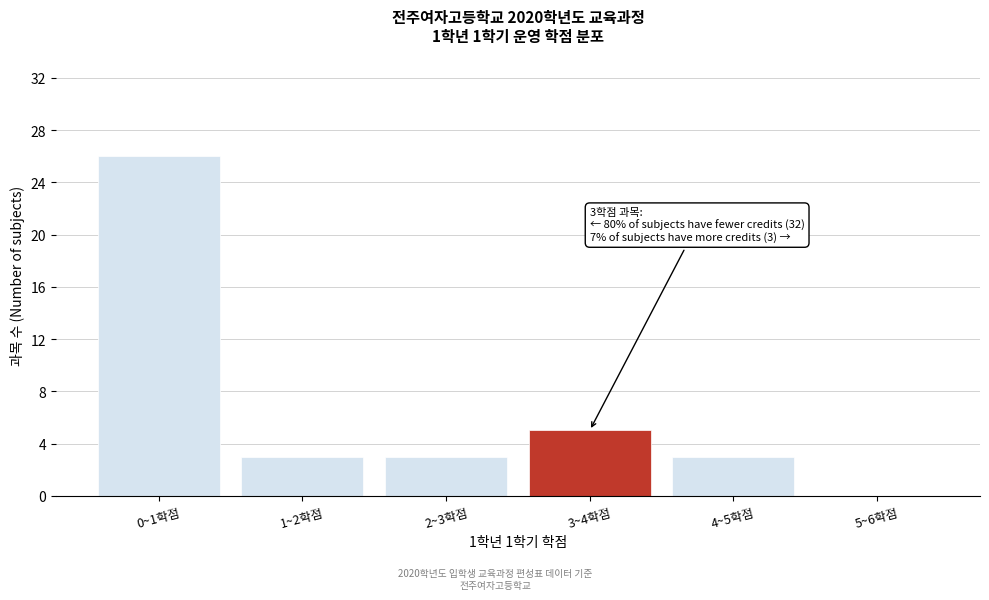

Reading left to right, what are all the values shown in this chart?

0~1학점=26	1~2학점=3	2~3학점=3	3~4학점=5	4~5학점=3	5~6학점=0